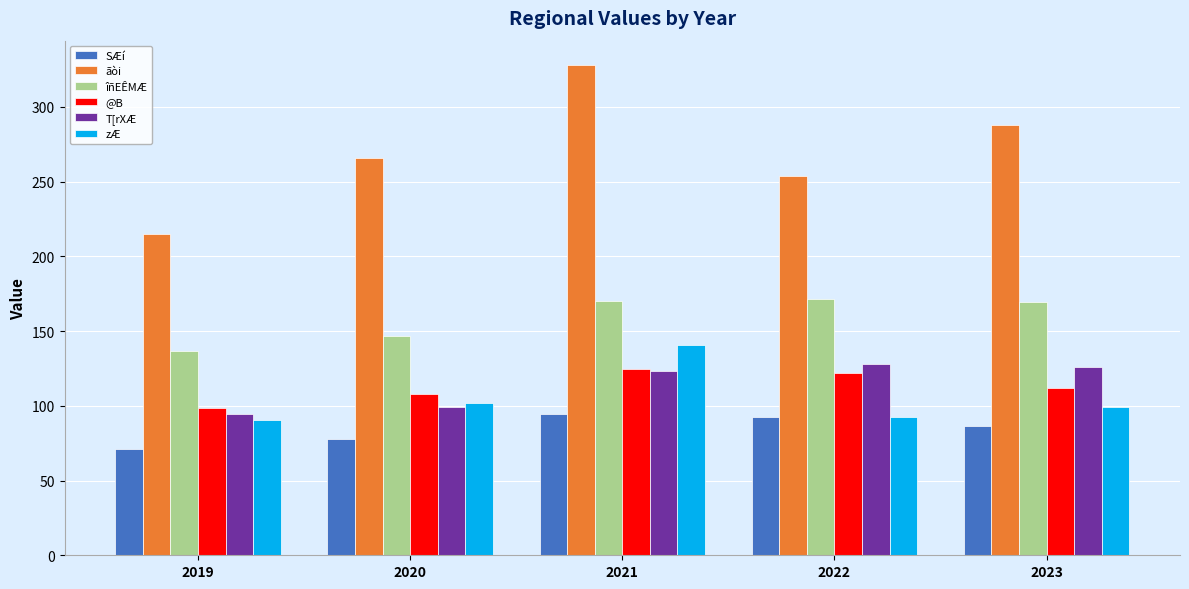

At 2020, list the series in order from largest to smallest.

ãòi, îñEÊMÆ, @B, zÆ, T[rXÆ, SÆí